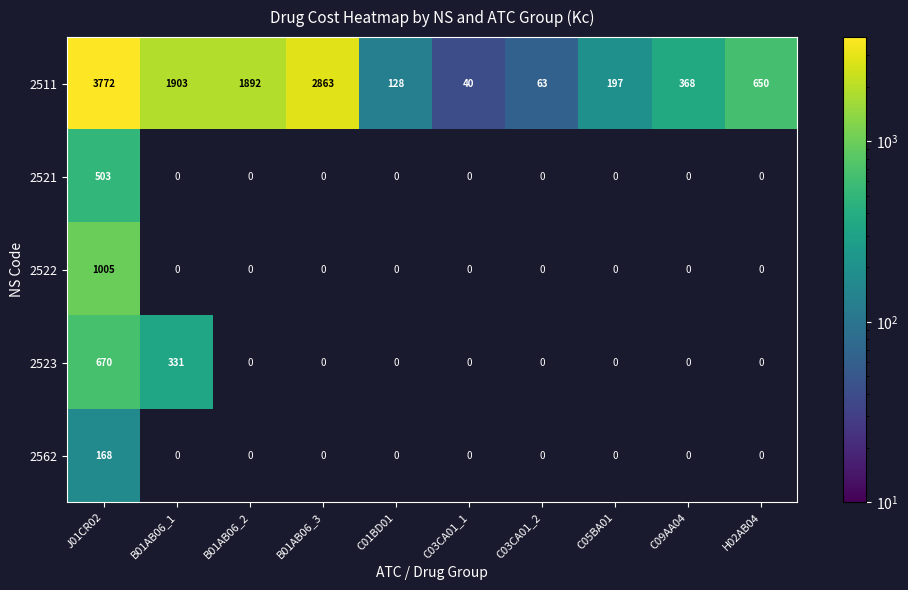

Is it true that 2511 equals 753.8 at B01AB06_3?

False